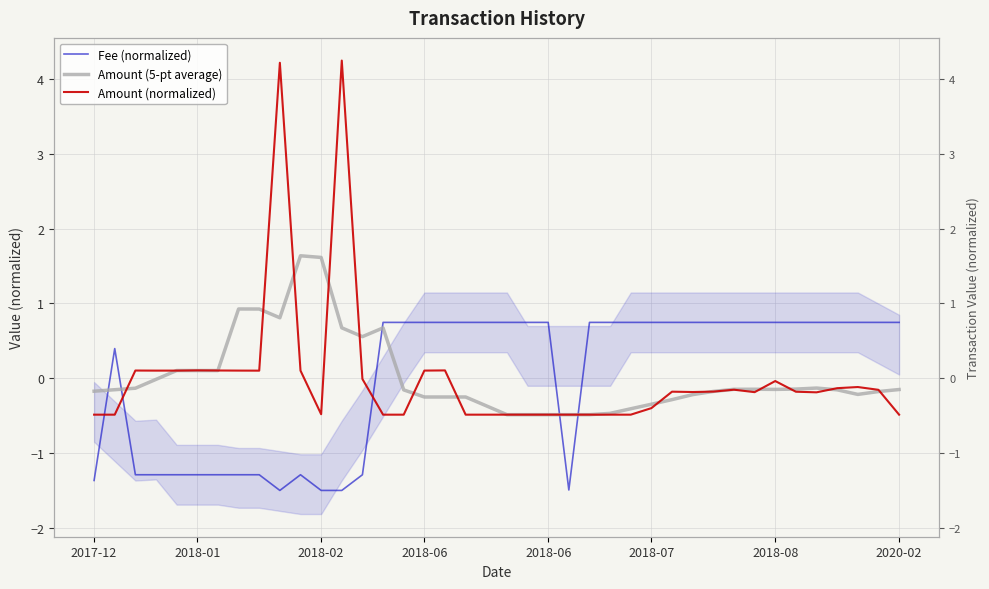

Which series changed the most between 20 and 37?

Amount (normalized)